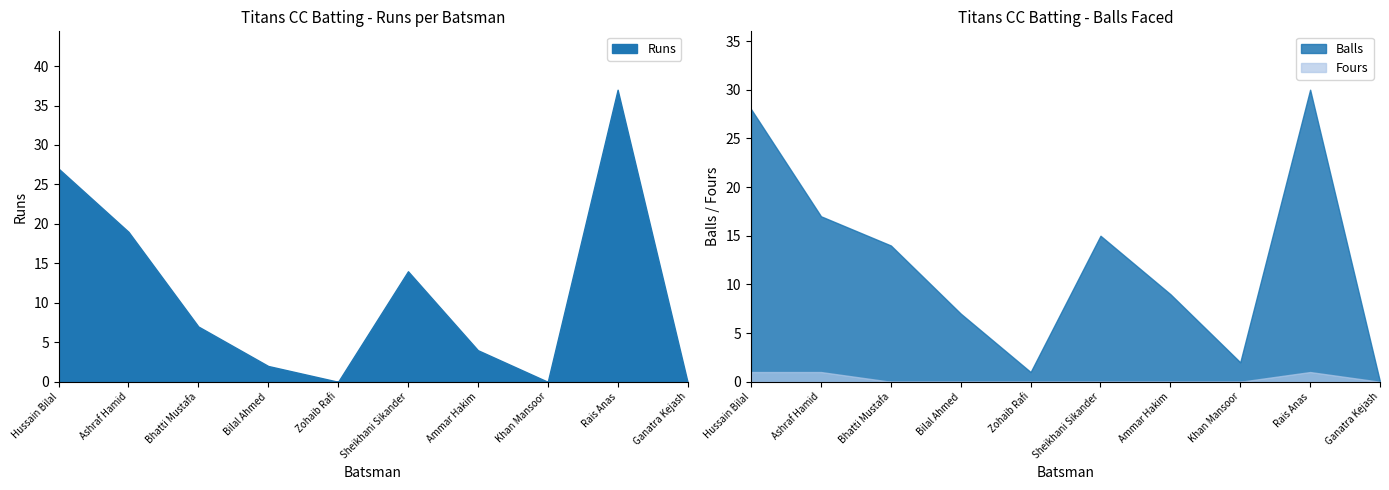

Between which two adjacent categories do Balls and Runs first intersect?

Hussain Bilal and Ashraf Hamid